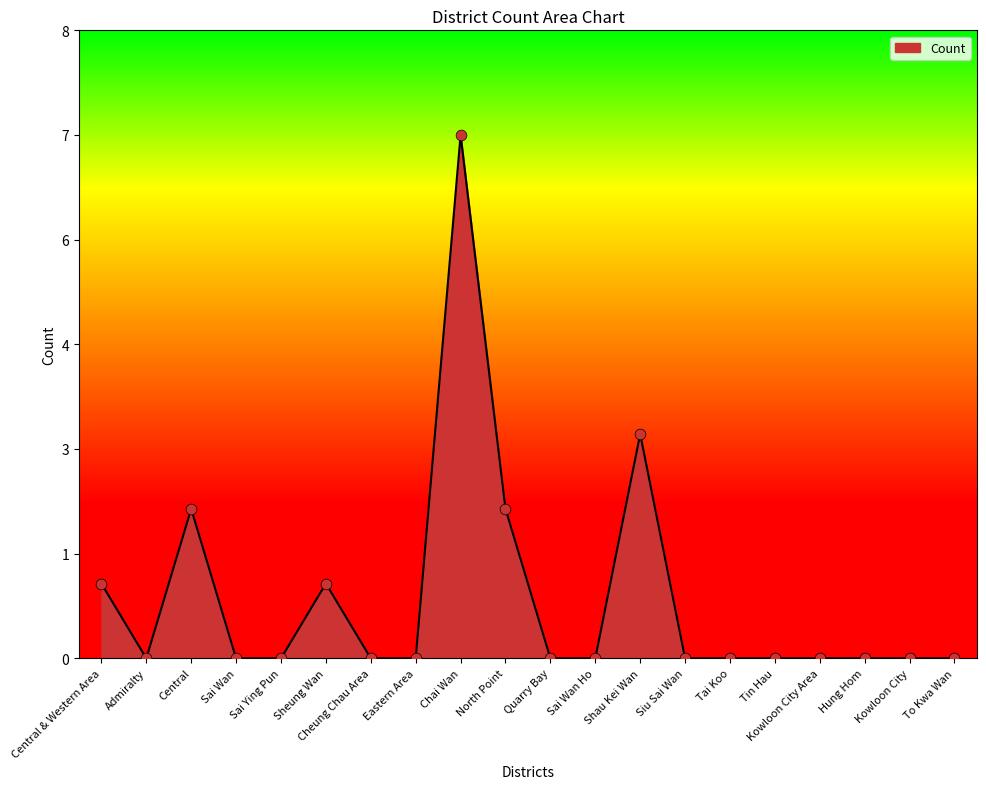

Which has a higher value, Siu Sai Wan or Sai Ying Pun?

Siu Sai Wan